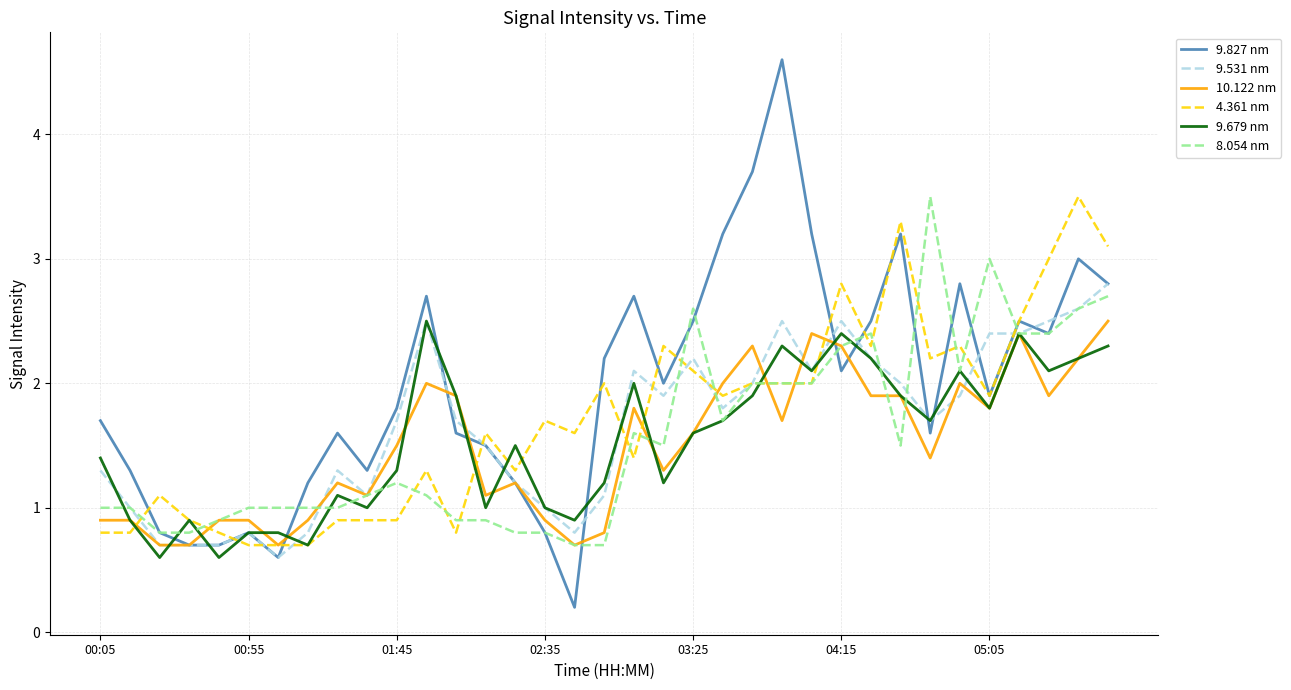

Which series has the largest total across all categories?

9.827 nm